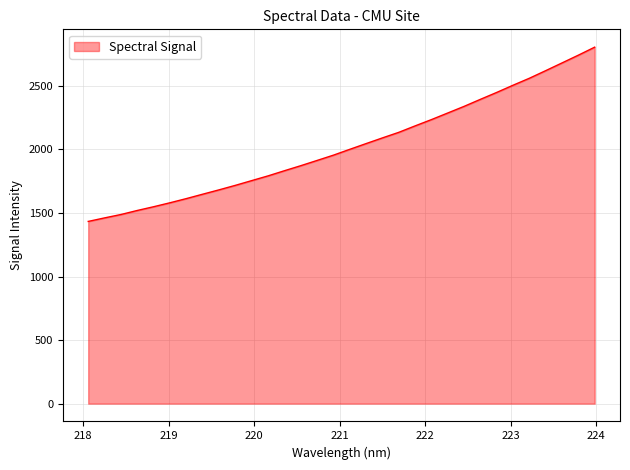

Reading left to right, what are all the values shown in this chart?

1433.5	1461.3	1488.0	1519.7	1549.2	1580.3	1613.1	1647.7	1682.0	1717.4	1754.7	1791.9	1832.4	1872.0	1913.3	1954.9	2000.8	2045.9	2090.7	2134.4	2185.2	2234.7	2286.7	2338.7	2394.1	2448.5	2505.2	2560.0	2619.8	2680.6	2741.5	2804.5